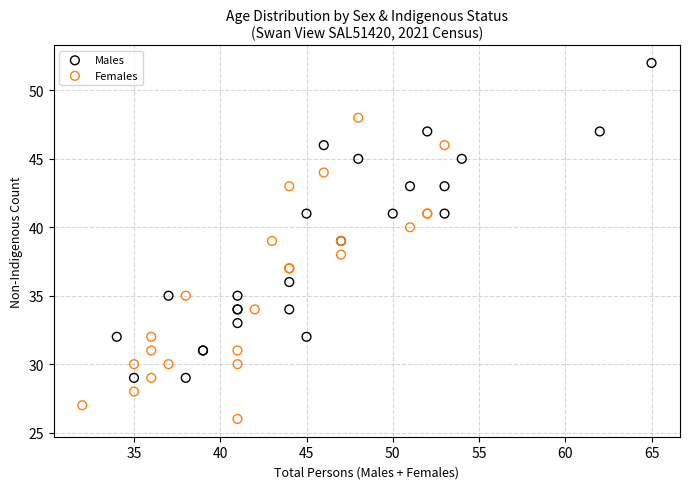

Which series contains the lowest Y value?

Females